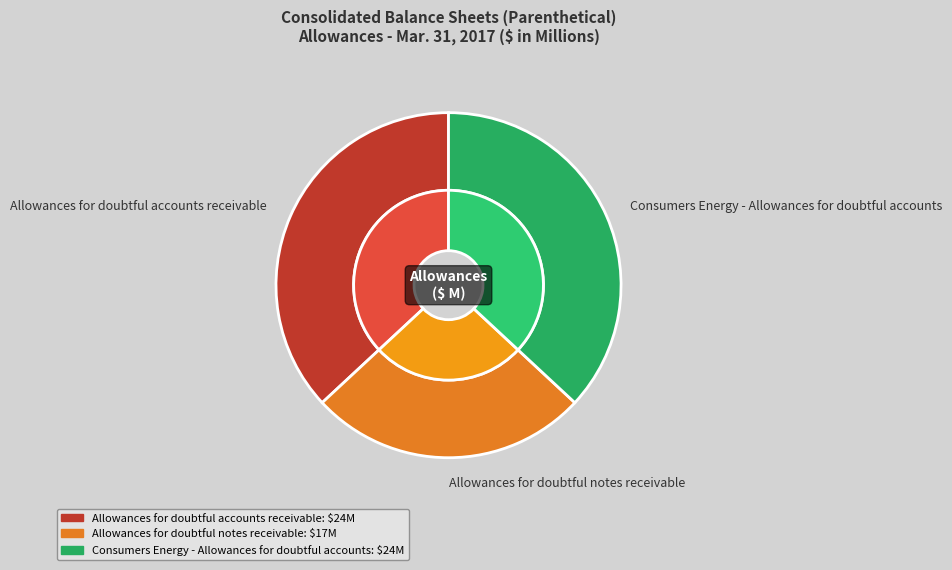

What is the smallest slice in the pie chart?

Allowances for doubtful notes receivable